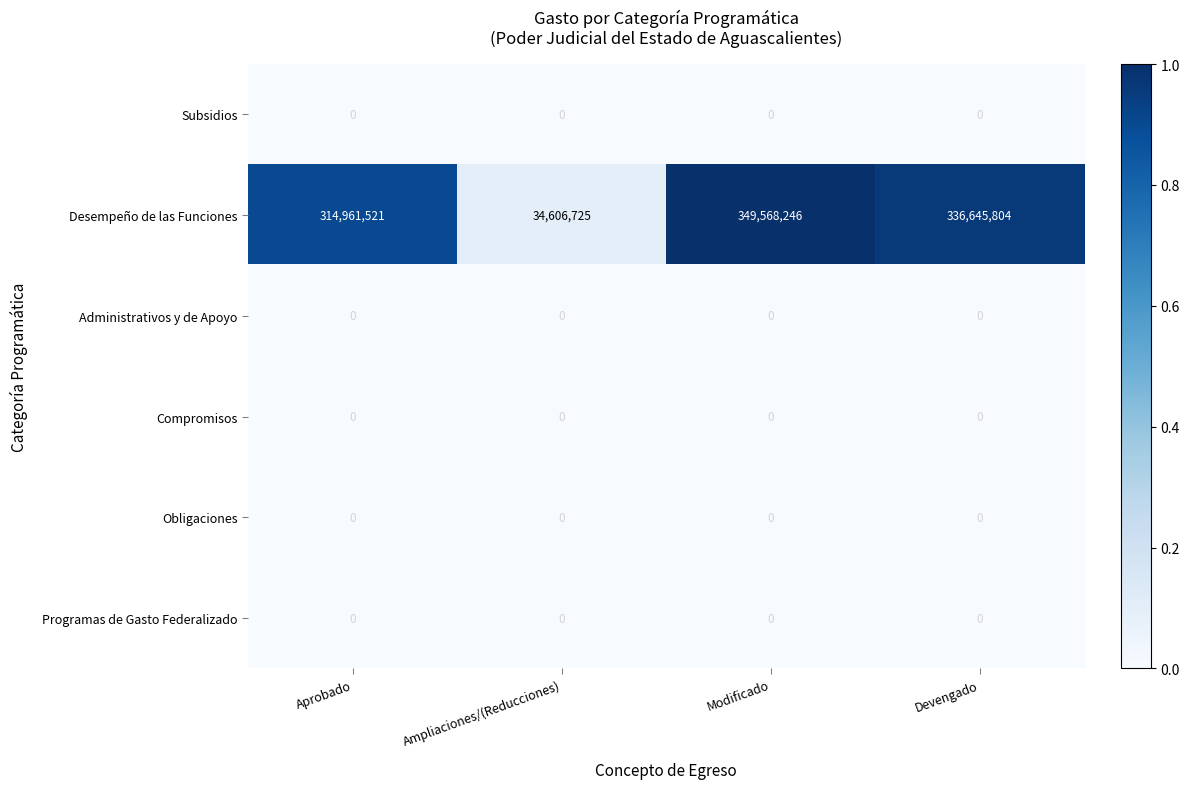

Reading left to right, transcribe all the data shown in this chart.

Subsidios: 0	0	0	0
Desempeño de las Funciones: 314961521	34606725	349568246	336645804
Administrativos y de Apoyo: 0	0	0	0
Compromisos: 0	0	0	0
Obligaciones: 0	0	0	0
Programas de Gasto Federalizado: 0	0	0	0